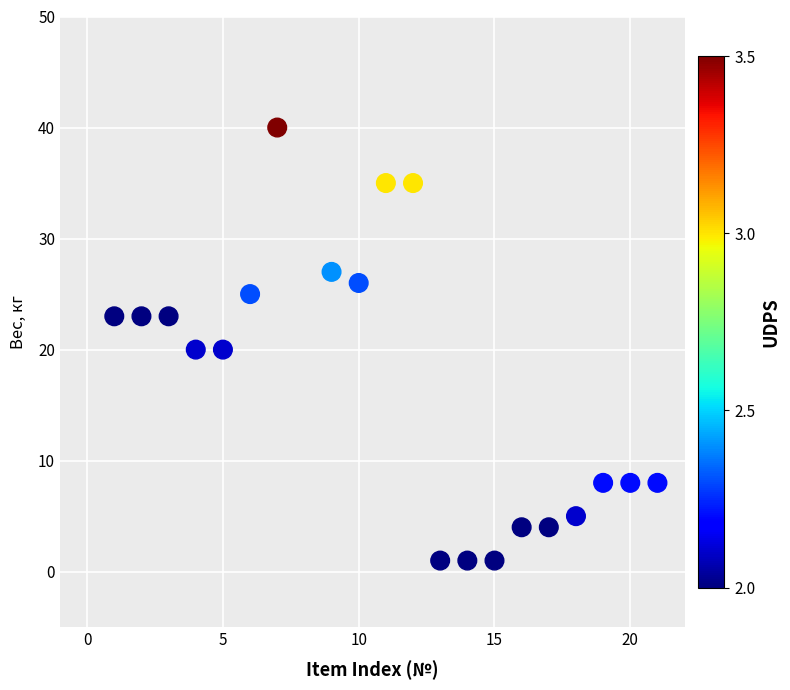

What is the range of Y values (max minus min)?

39